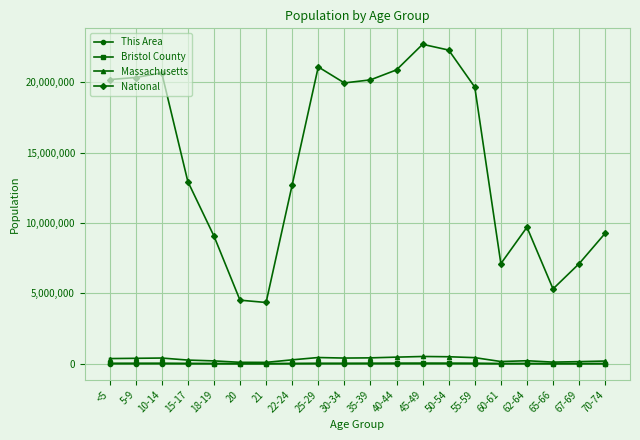

Is it true that Massachusetts equals 405613 at 10-14?

True